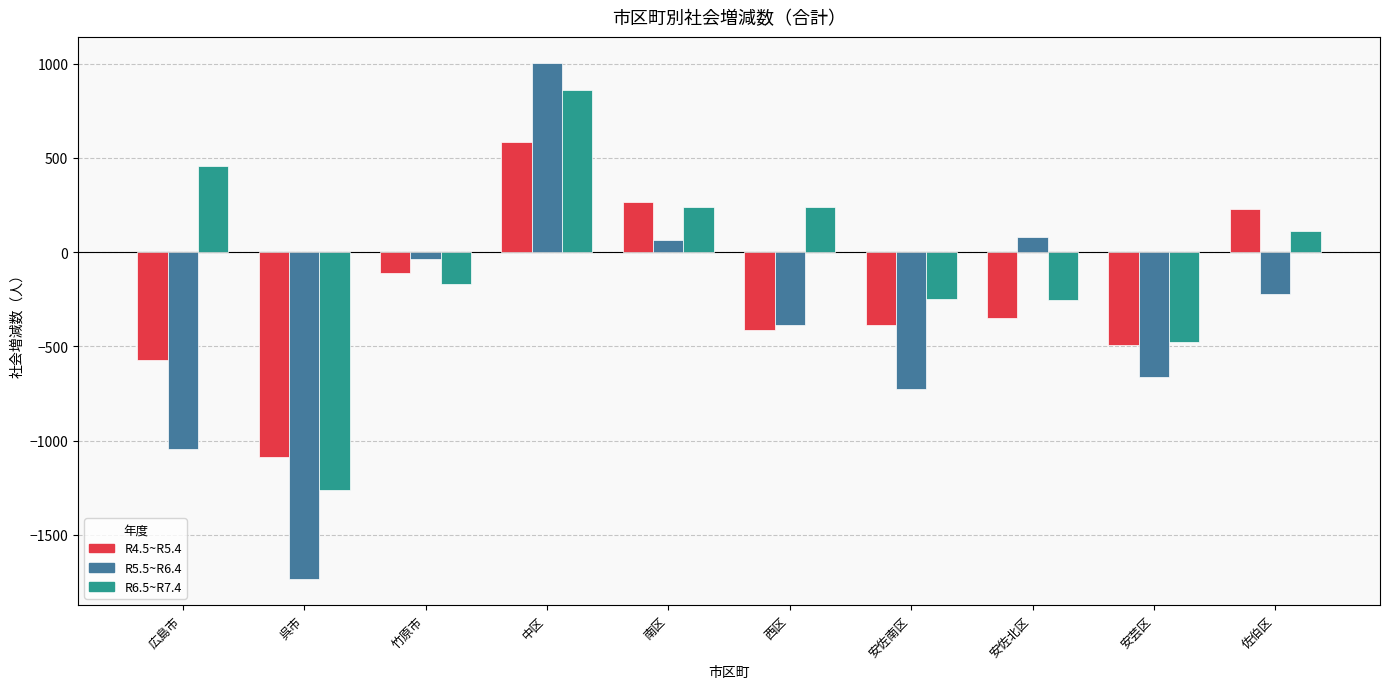

What is the value of the R4.5~R5.4 bar at the 7th from the left?

-387